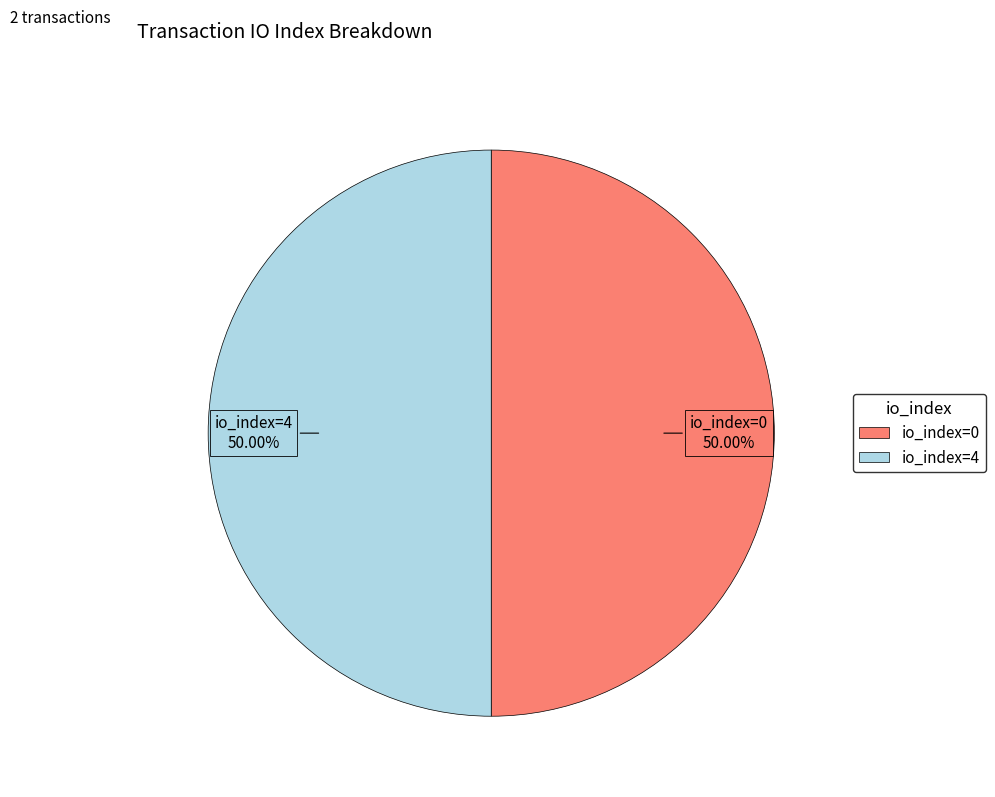

What is the ratio of the value at io_index=0 to the value at io_index=4?

1.0